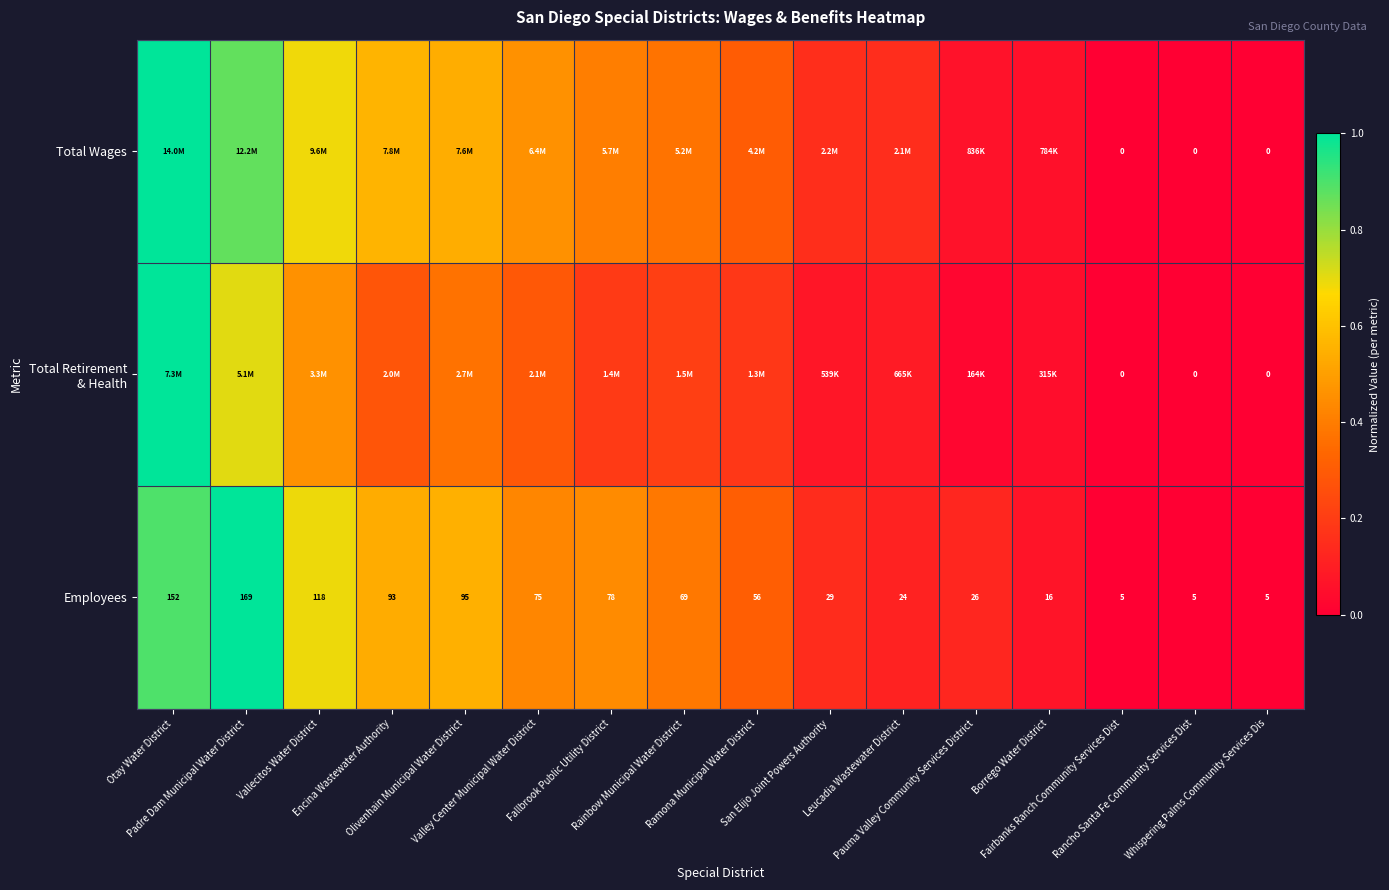

How many values in the Employees series are below 69?

8